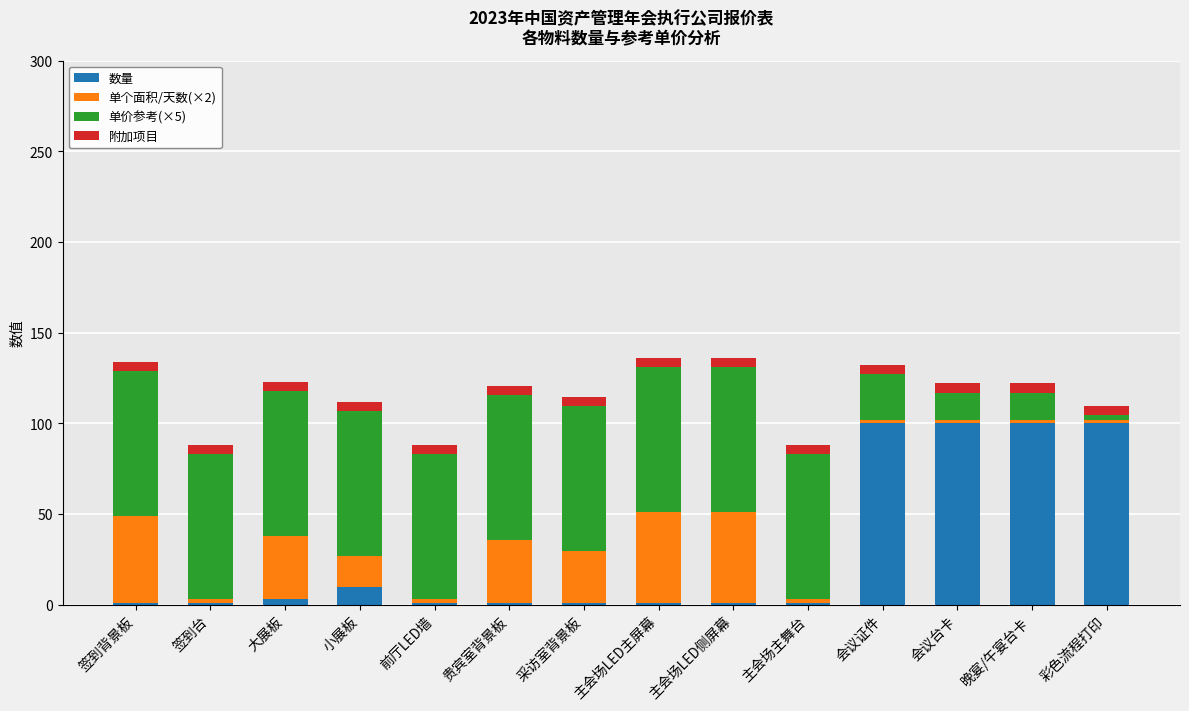

What is the difference between the maximum and minimum values in the 数量 series?

99.0